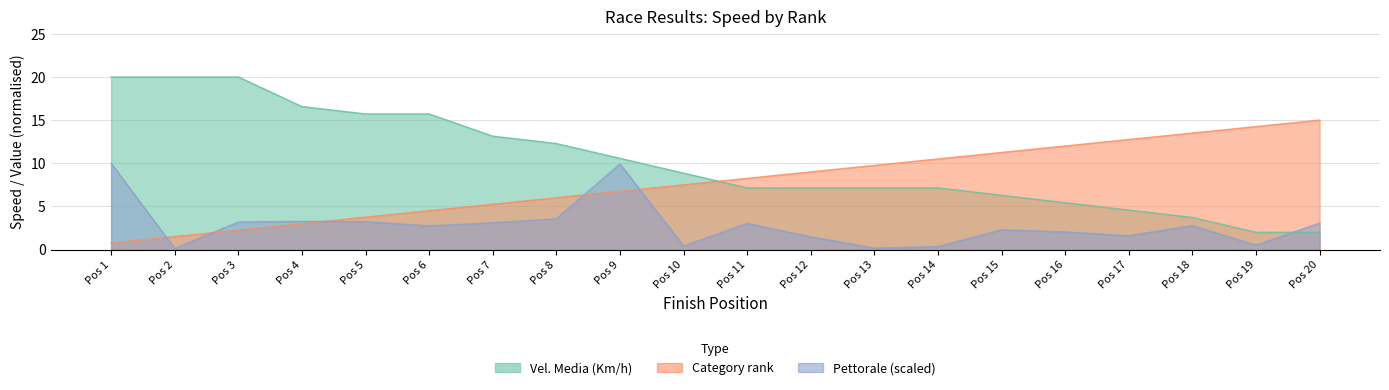

How many categories are shown in the chart?

20